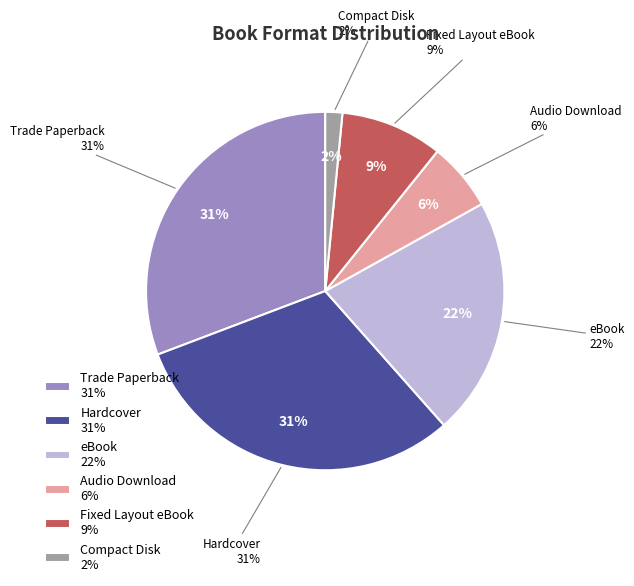

Combined, what portion of the pie is Audio Download and Hardcover?

36.9%